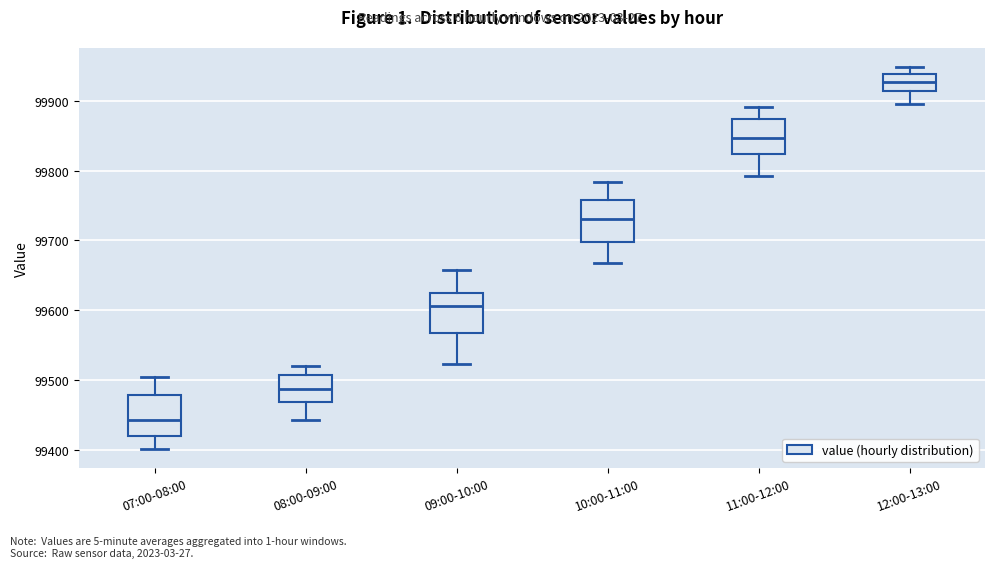

Where does the upper whisker of the box for 10:00-11:00 end on the y-axis? The values are not printed on the chart, so give them approximately, as read against the axis.

99780